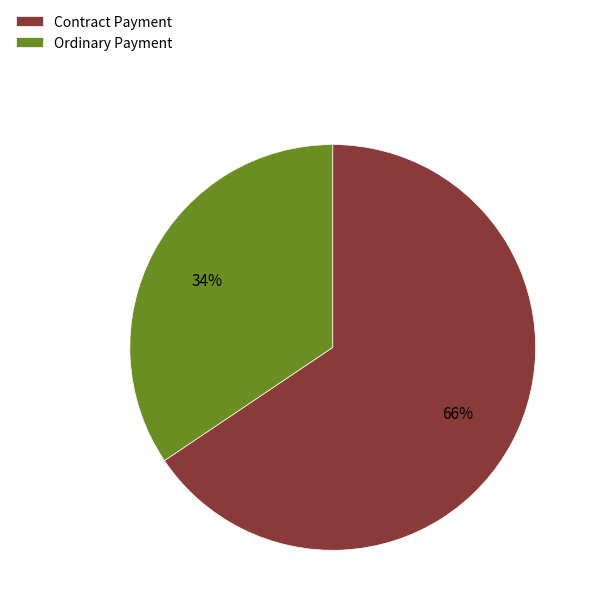

Rank the categories by value from highest to lowest.

Contract Payment, Ordinary Payment